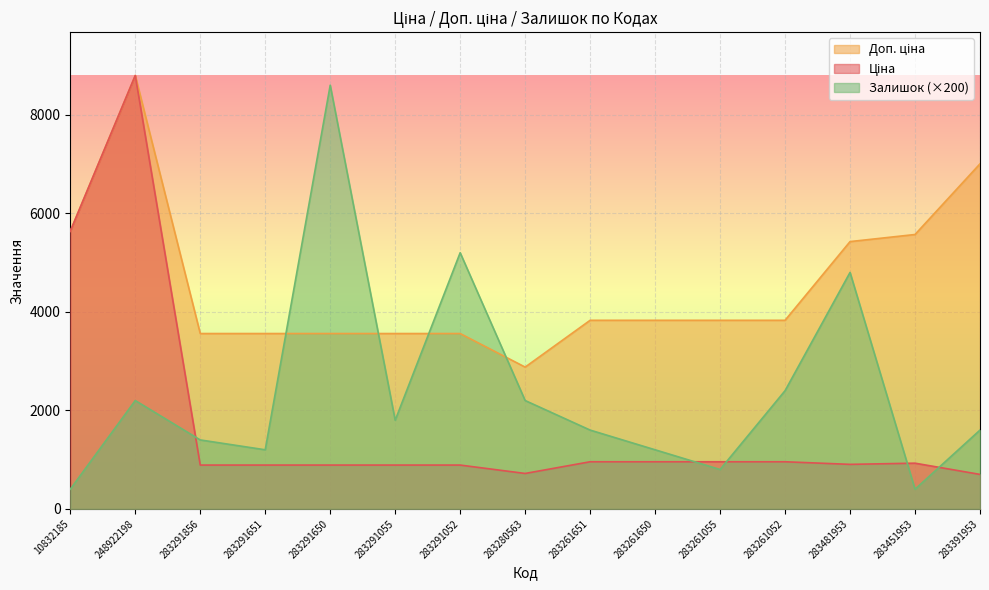

Which series ends up on top after the final intersection of Залишок and Доп. ціна?

Доп. ціна